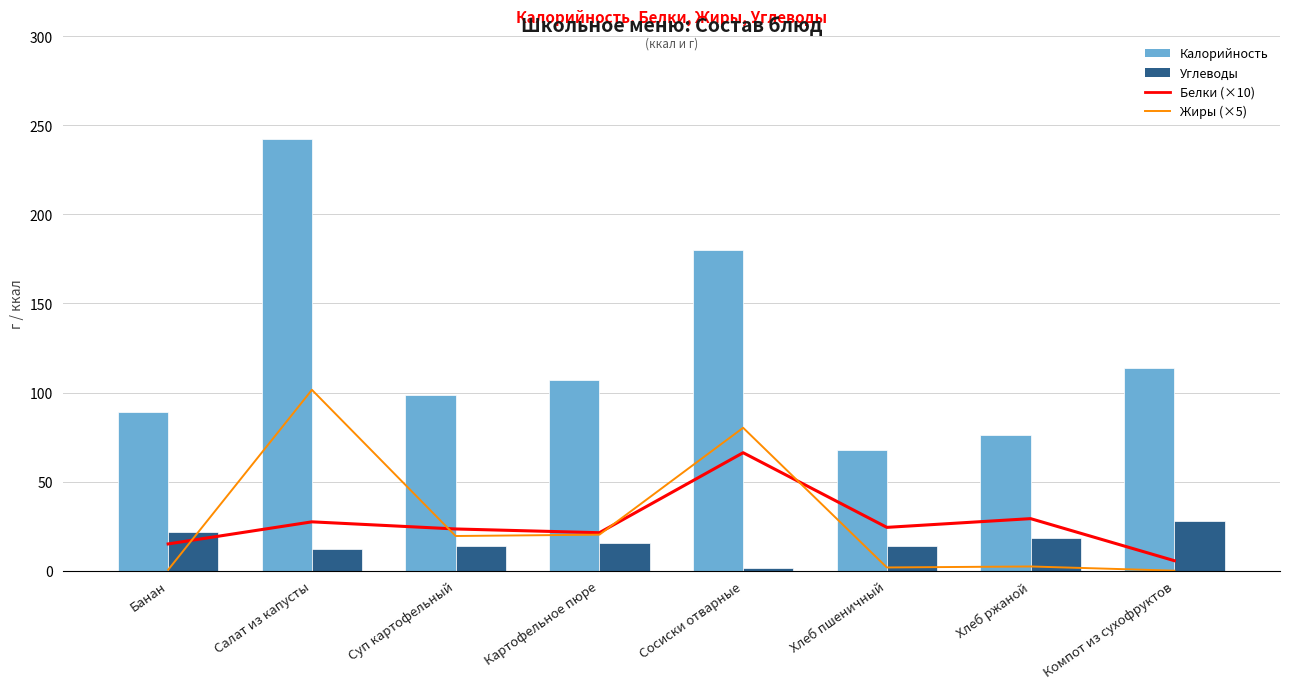

The Углеводы series shows 13.6 at Суп картофельный. True or false?

True